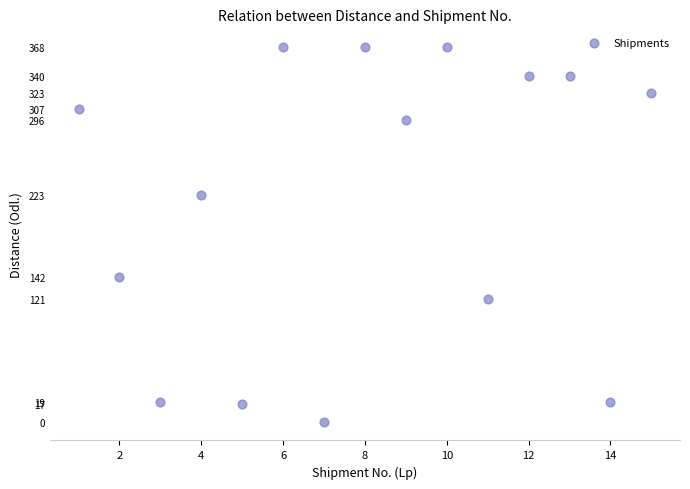

What is the range of Y values (max minus min)?

368